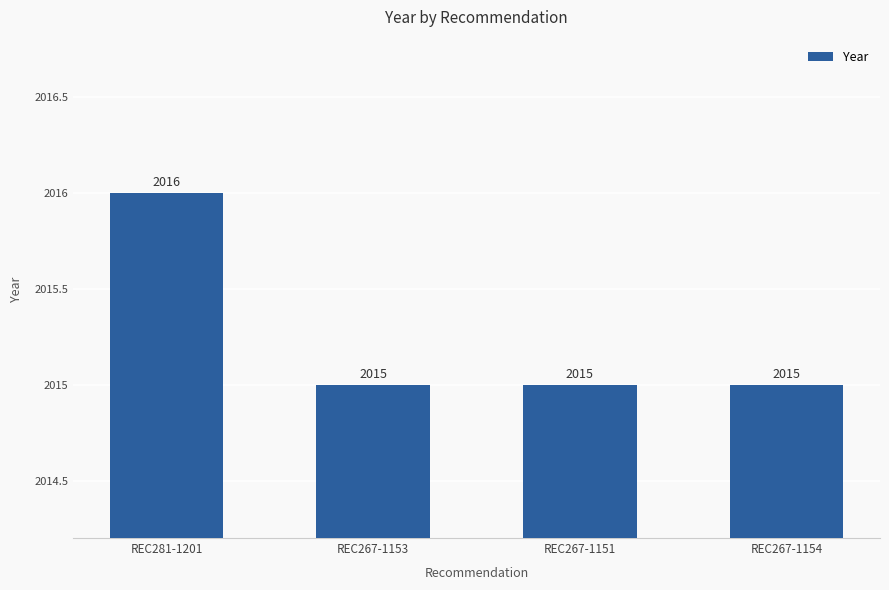

What is the ratio of the value at REC281-1201 to the value at REC267-1153?

1.0